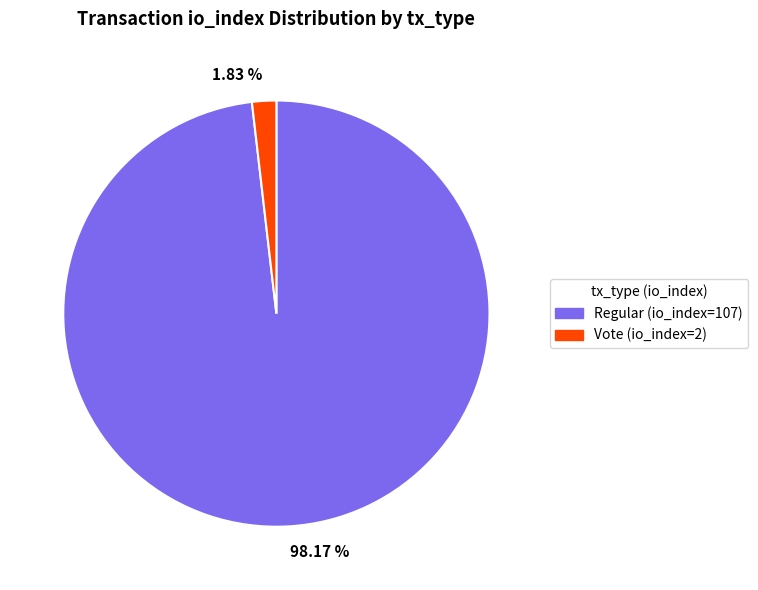

What is the smallest slice in the pie chart?

1.83 %